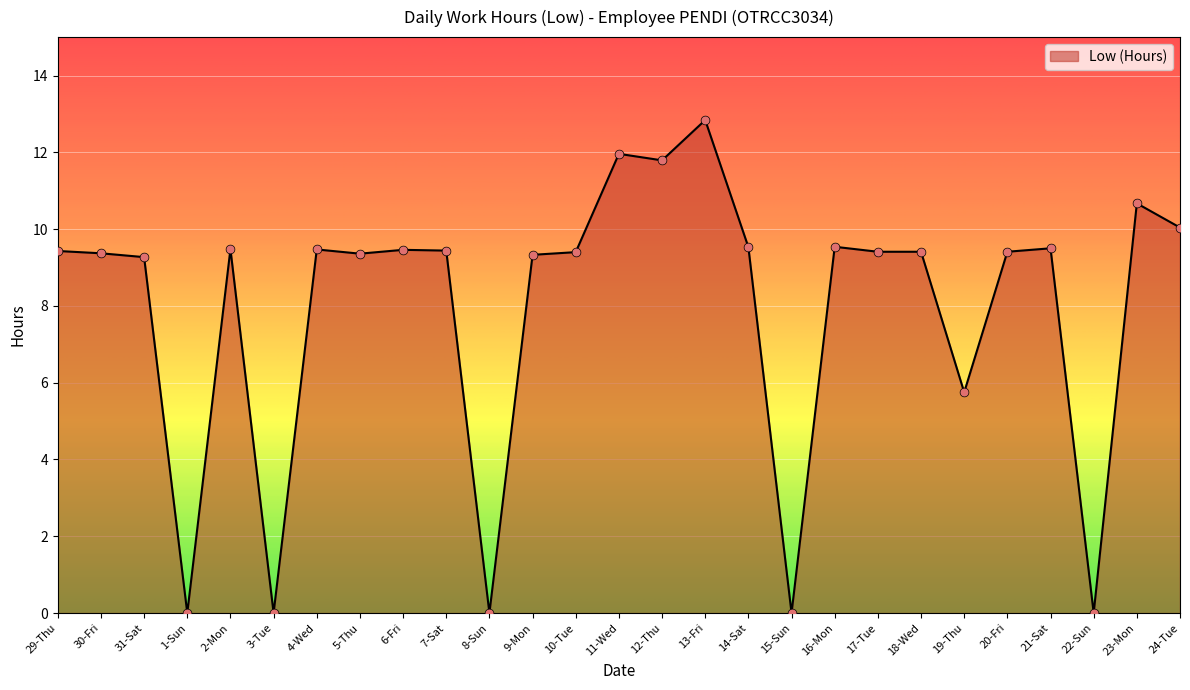

Between 2-Mon and 8-Sun, which is larger?

2-Mon